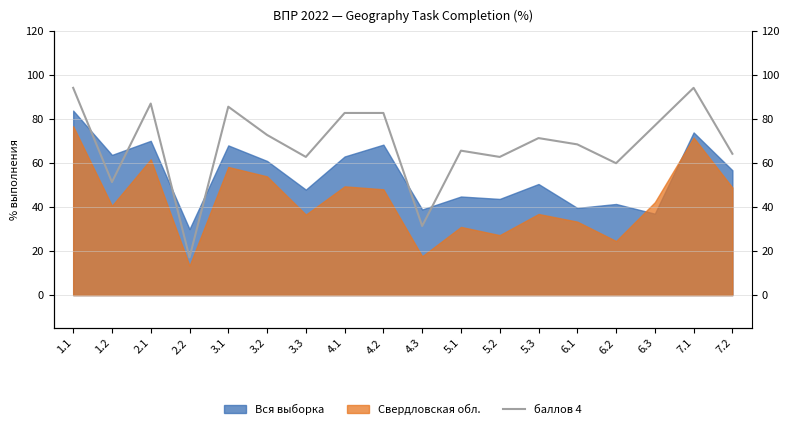

Count the number of categories in the chart.

18